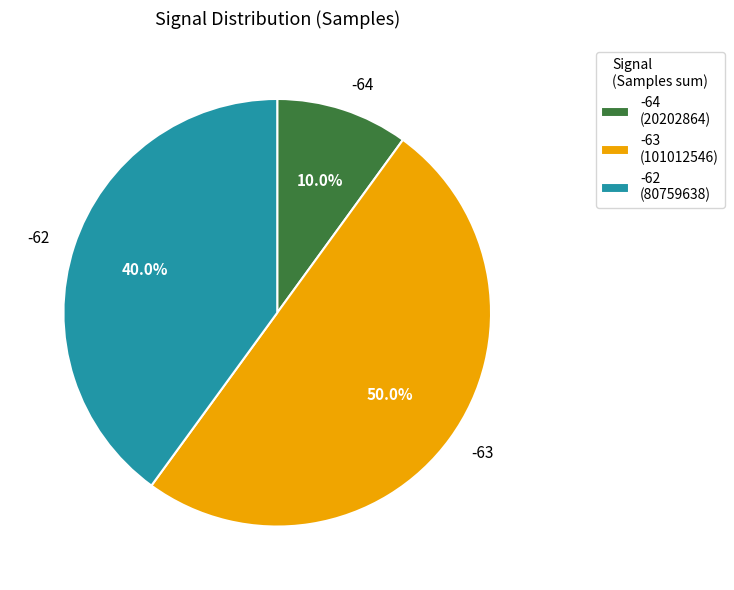

Which has a higher value, -64 or -62?

-62